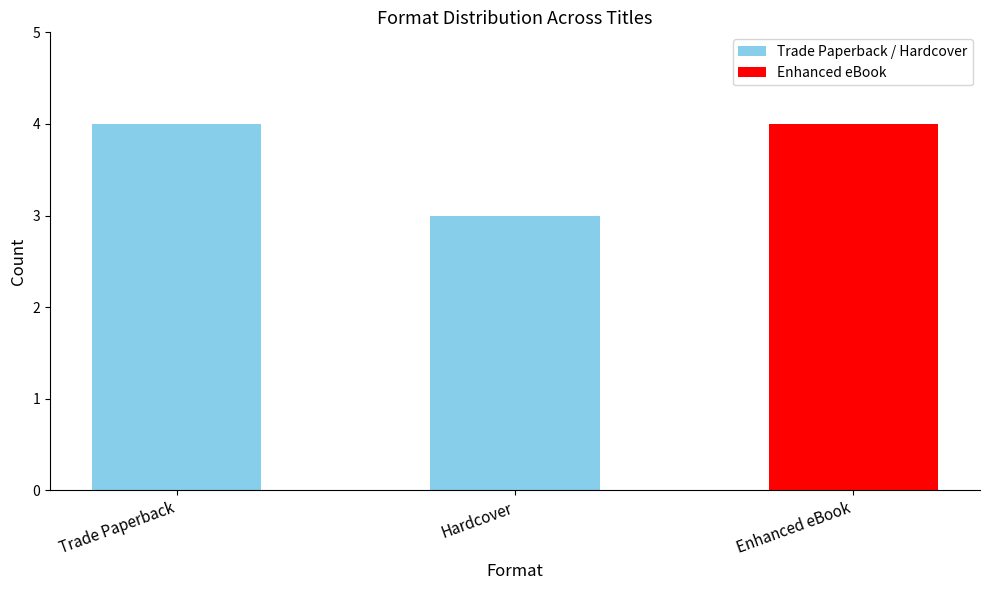

What is the ratio of the value at Trade Paperback to the value at Enhanced eBook?

1.0